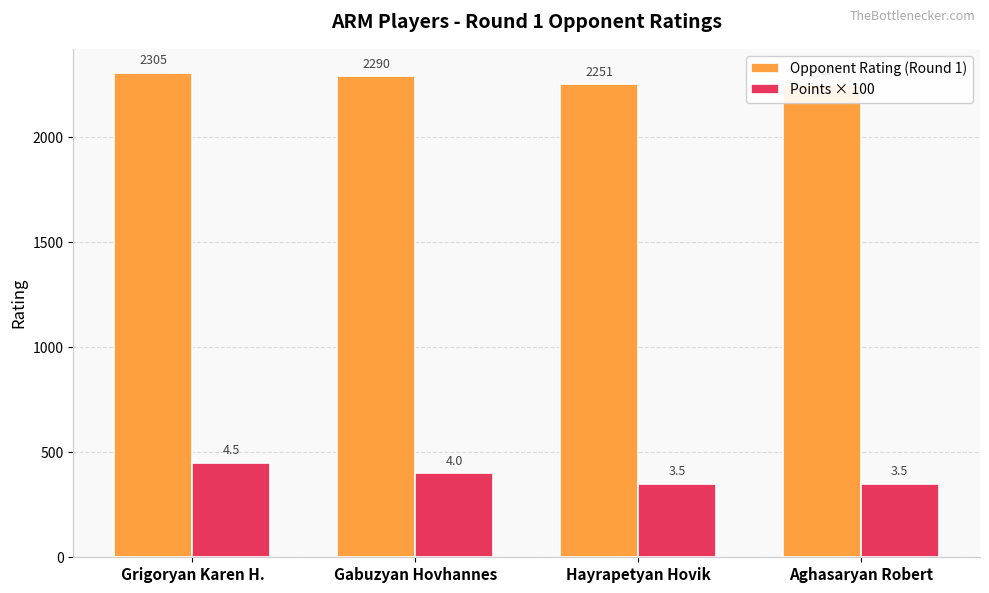

Where is Points × 100 nearest to the value 400?

Gabuzyan Hovhannes